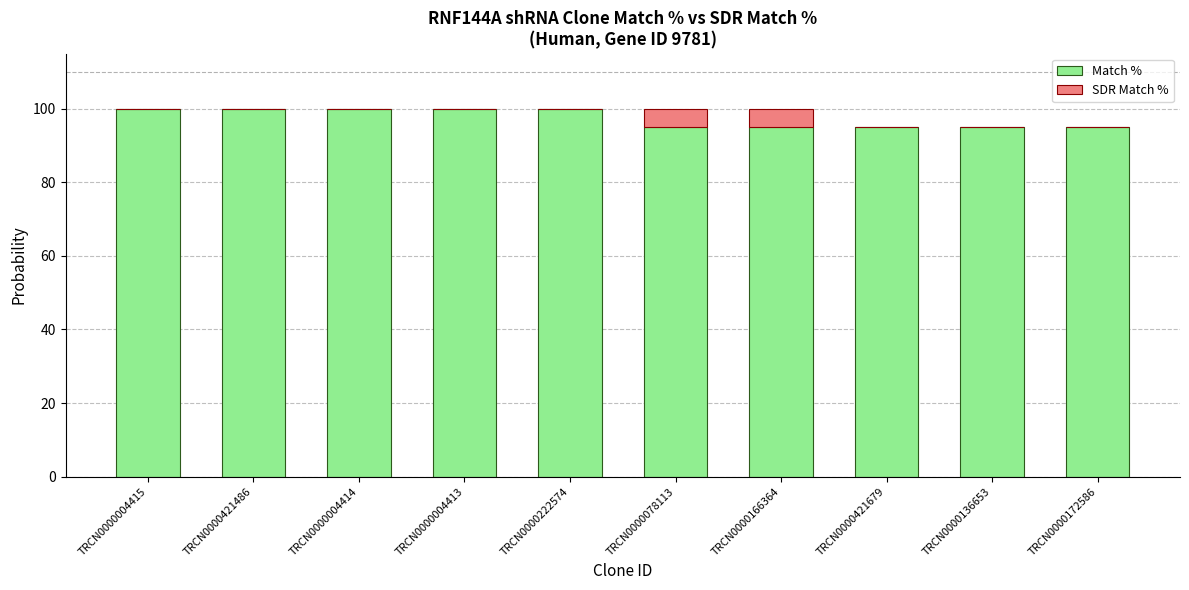

What is the sum of all Match % values?

975